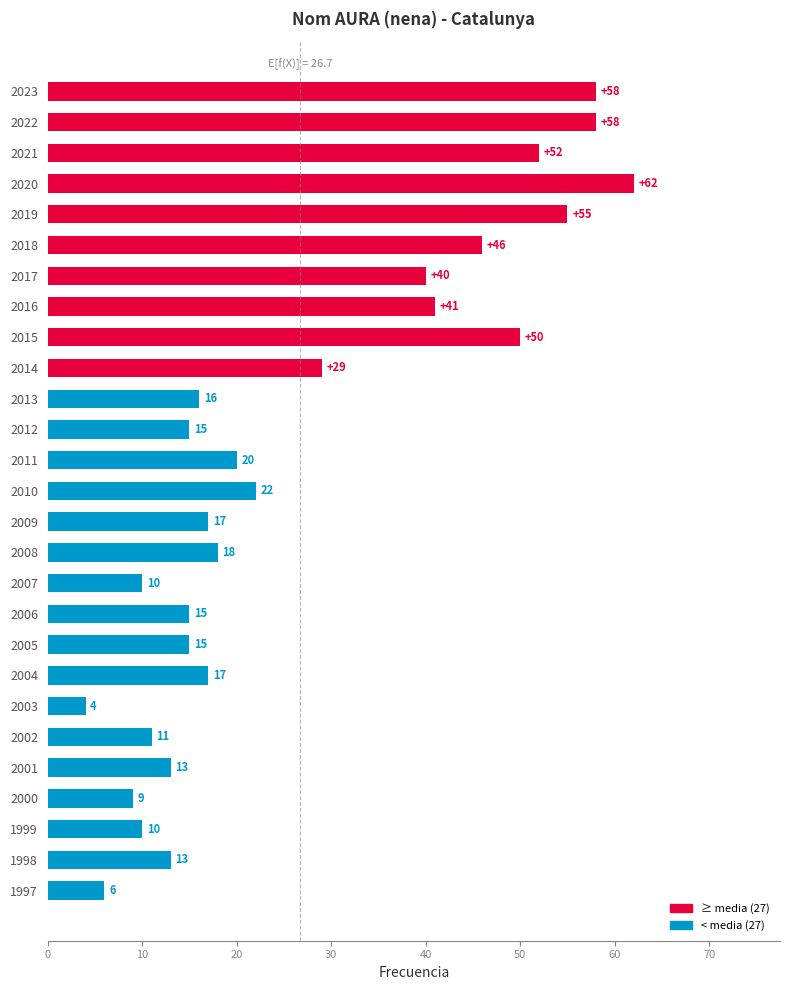

At which label is the value closest to 33?

2014